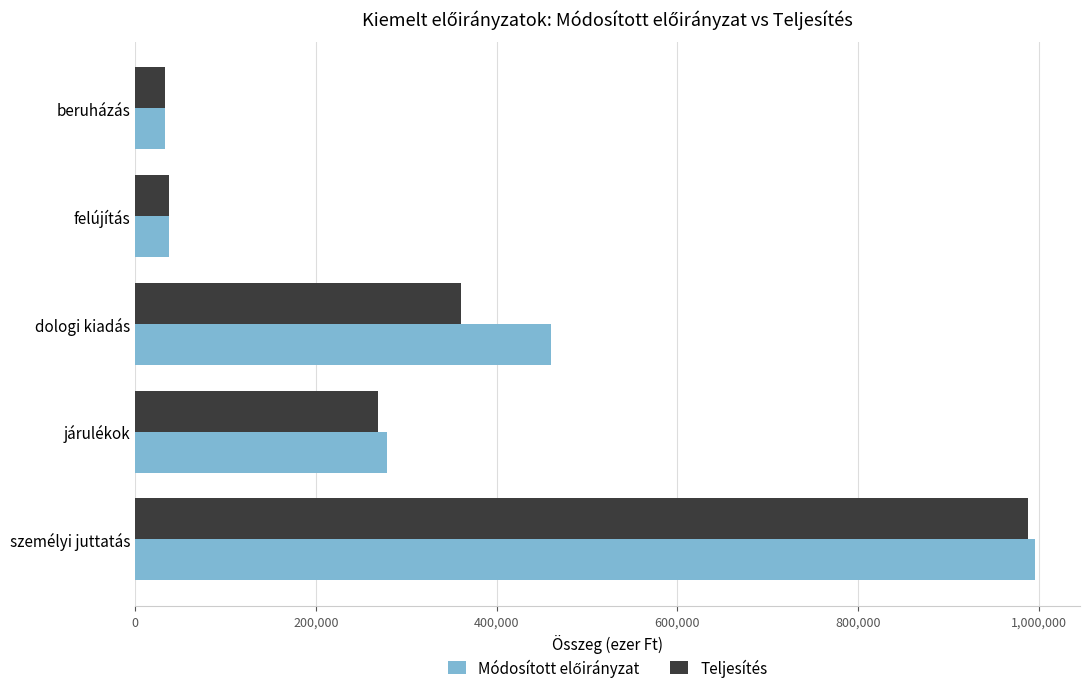

What is the total value across all series at személyi juttatás?

1983816